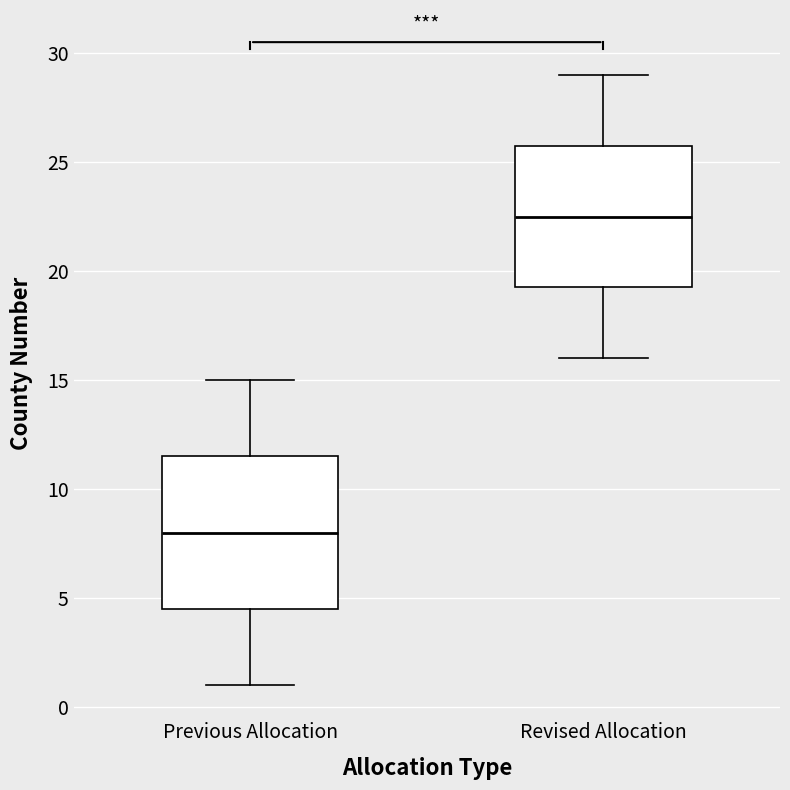

Which box is the tallest, from its lower edge to its upper edge?

Previous Allocation